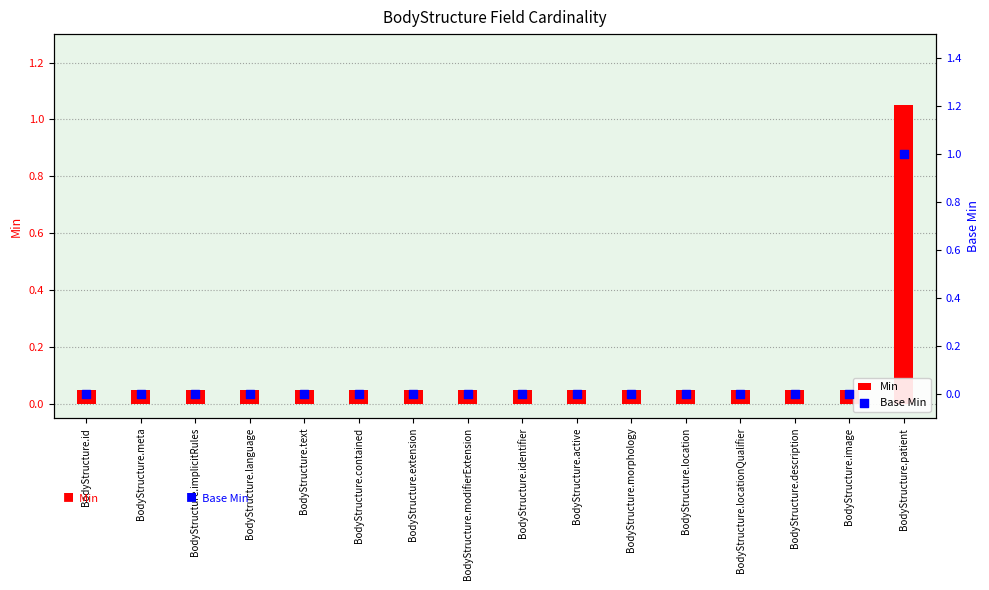

Is the value of Base Min at BodyStructure.morphology greater than the value of Min at BodyStructure.text?

No